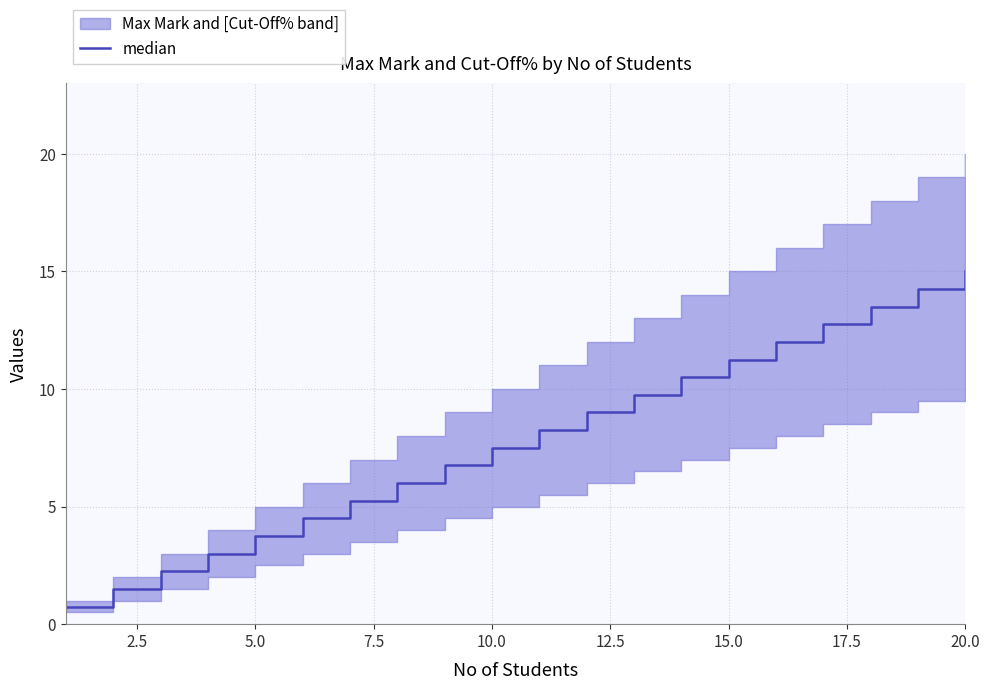

Does the chart display data point markers on the line(s)?

No